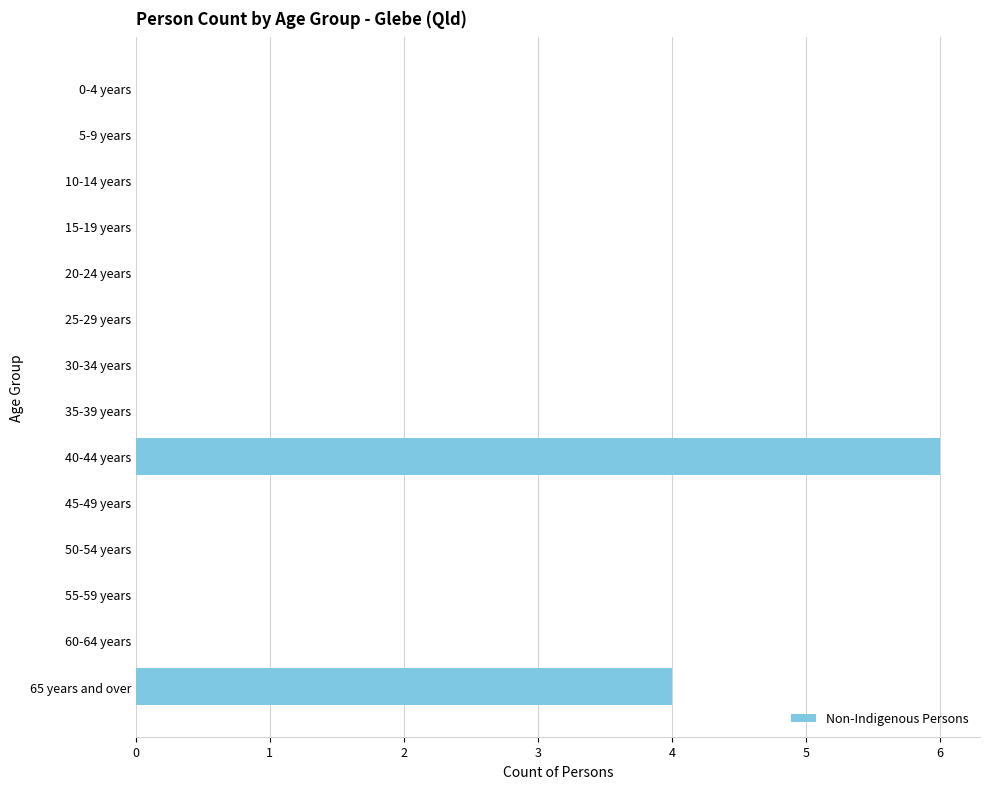

Reading top to bottom, transcribe all the data shown in this chart.

0-4 years=0	5-9 years=0	10-14 years=0	15-19 years=0	20-24 years=0	25-29 years=0	30-34 years=0	35-39 years=0	40-44 years=6	45-49 years=0	50-54 years=0	55-59 years=0	60-64 years=0	65 years and over=4